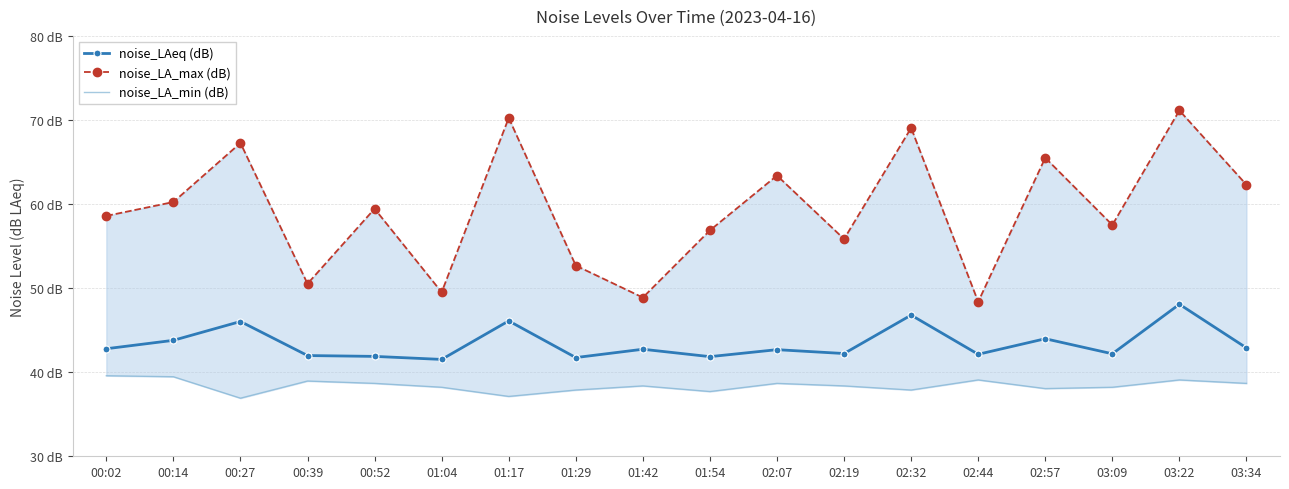

Which has a higher value, 00:27 or 00:02?

00:27